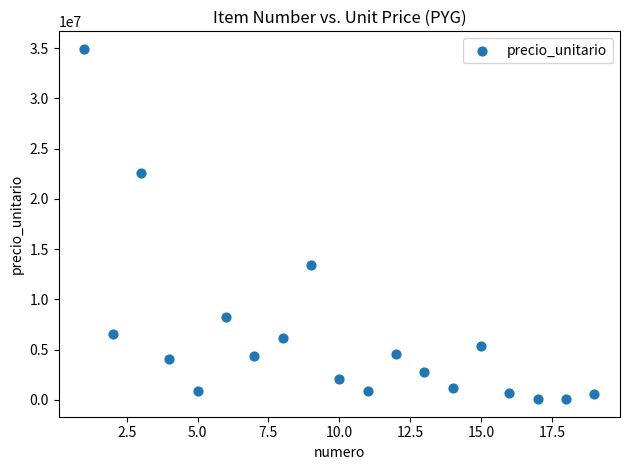

What Y value in the scatter plot is closest to 17495000?

13424000